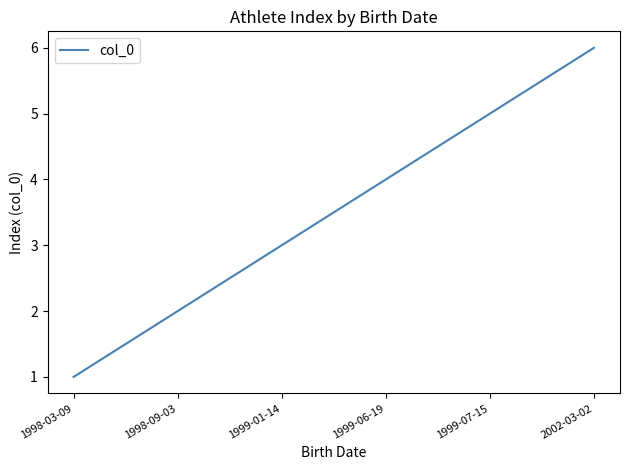

Which has a higher value, 2002-03-02 or 1998-09-03?

2002-03-02